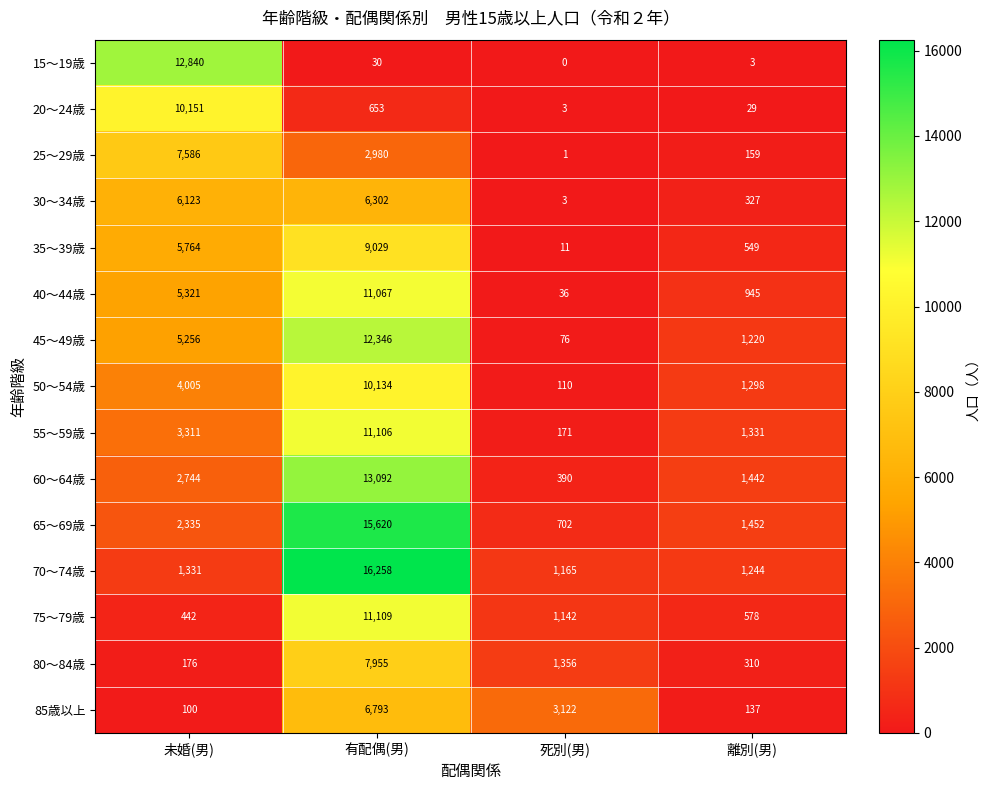

What is the greatest value displayed?

16258